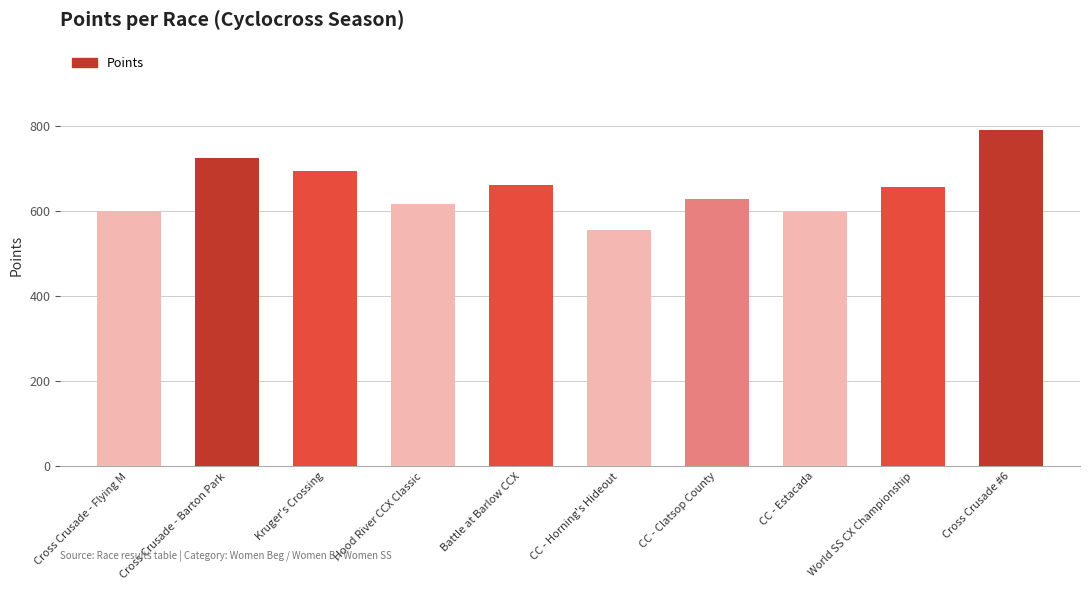

Read the value at CC - Estacada.

598.6